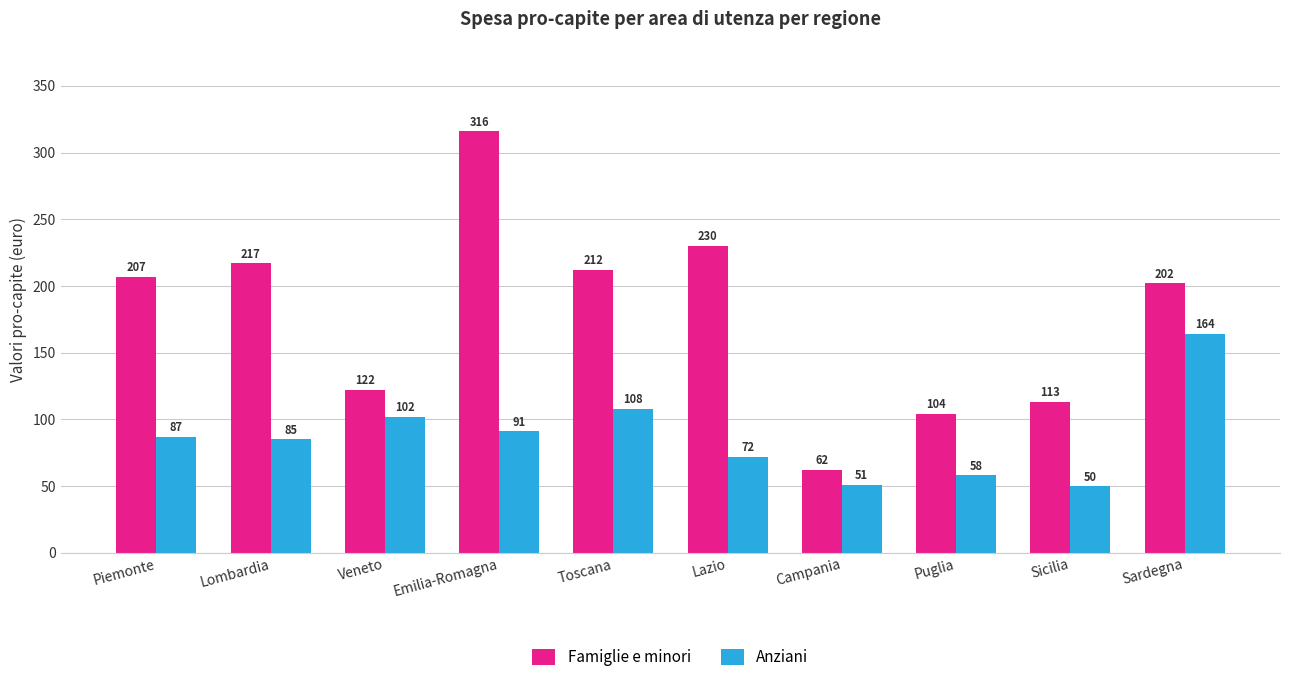

What is the sum of all Anziani values?

868